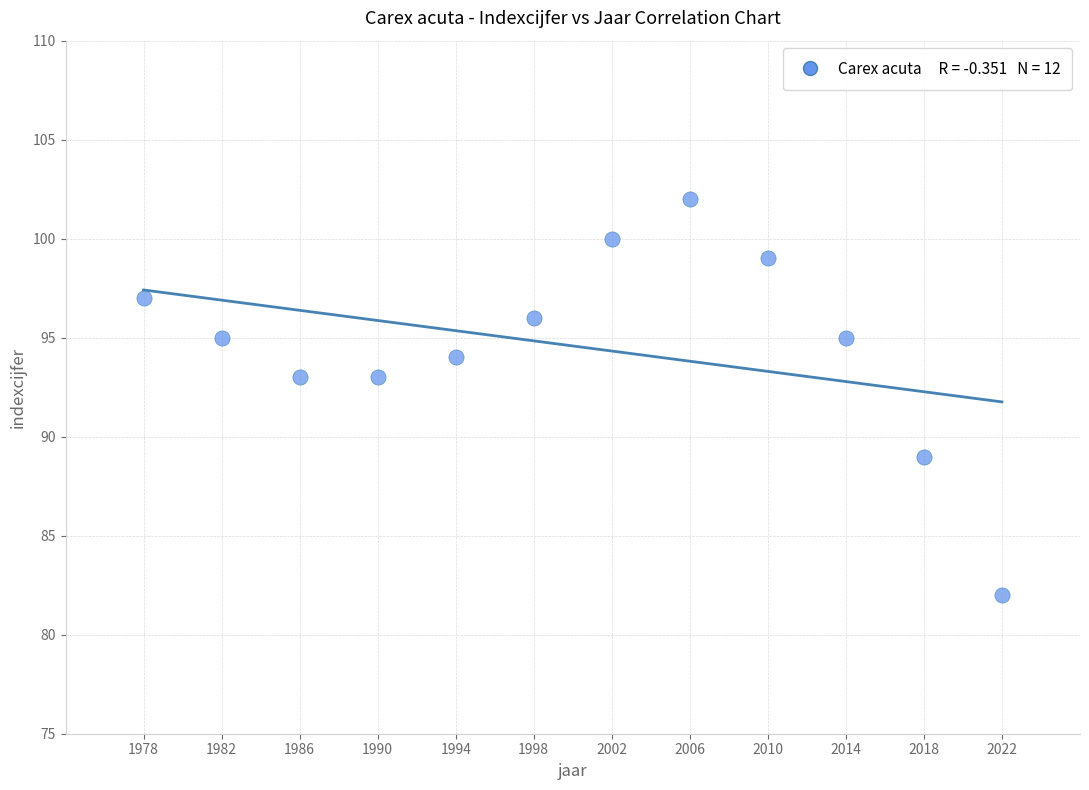

What is the average Y value?

95